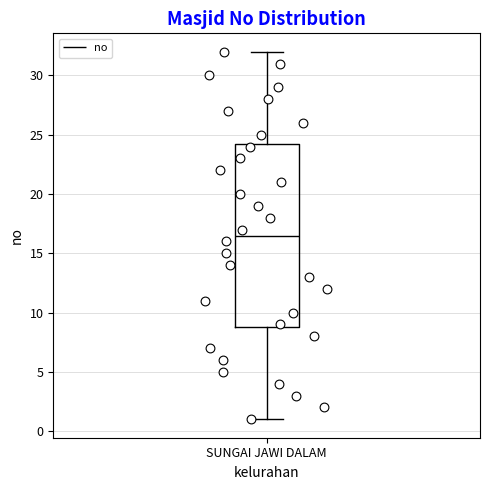

Read this box plot against the y-axis: the position of the median line, the range covered by the box, and the ends of both whiskers. The values are not printed on the chart, so give them approximately, as read against the axis.

median 16.5, box 9.0 to 24.5, whiskers 1.0 to 32.0